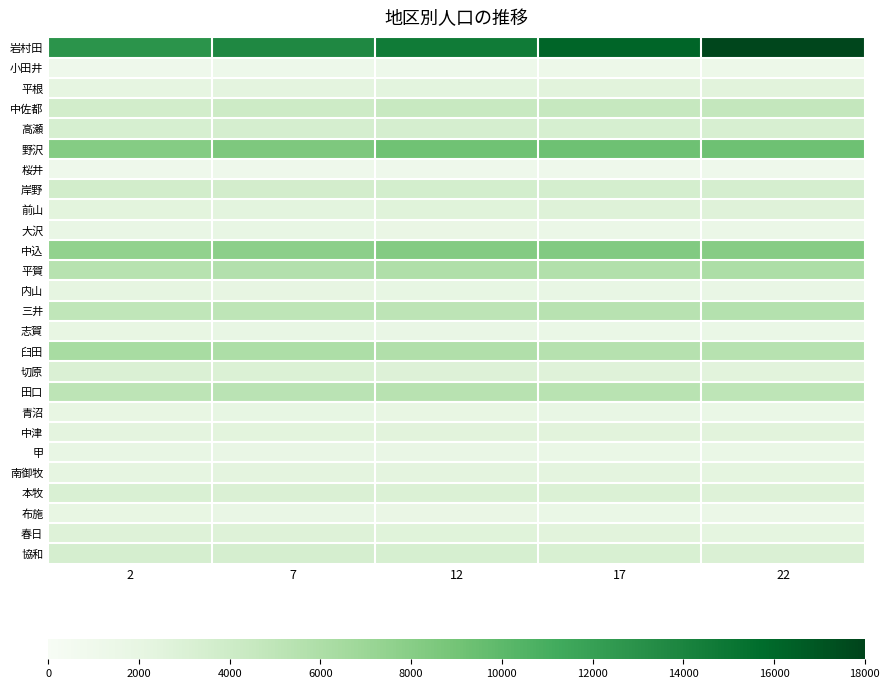

List the series in order of their peak value, lowest first.

桜井, 小田井, 甲, 大沢, 布施, 志賀, 青沼, 内山, 南御牧, 平根, 中津, 前山, 春日, 切原, 本牧, 協和, 高瀬, 岸野, 中佐都, 田口, 三井, 平賀, 臼田, 中込, 野沢, 岩村田